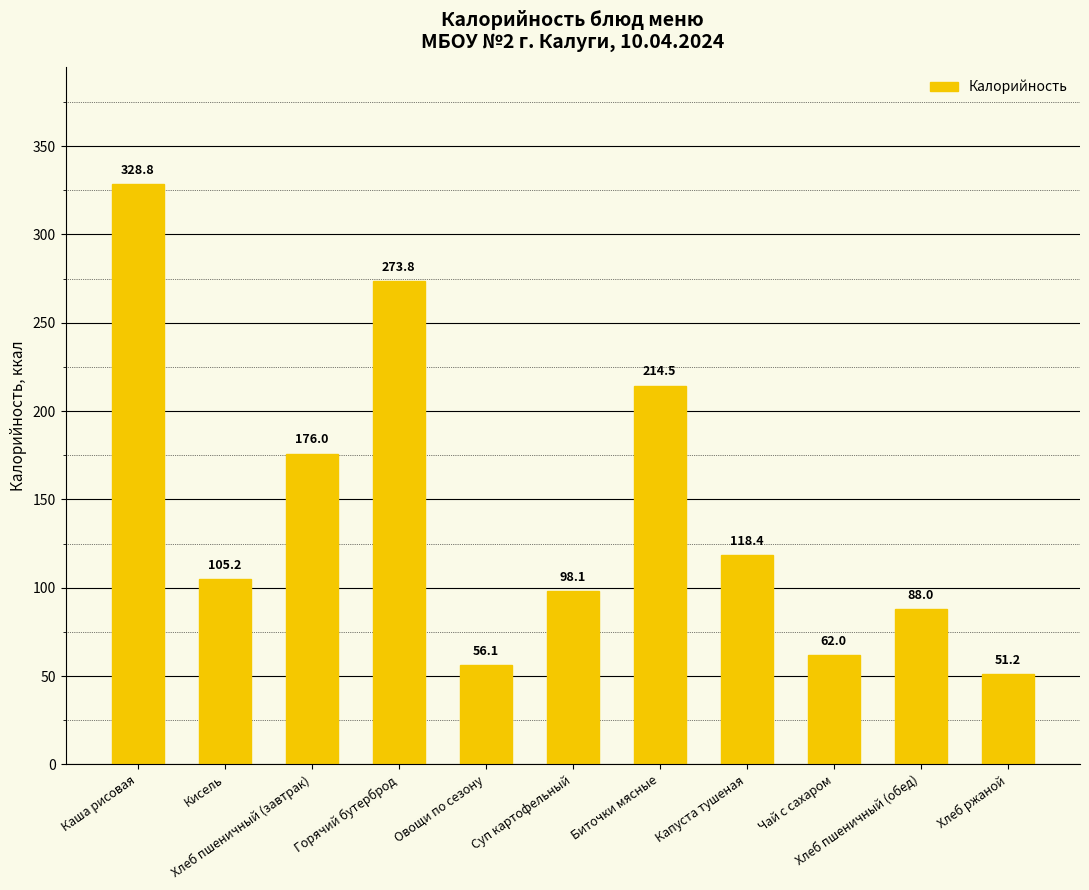

The value at Каша рисовая is 74.5. True or false?

False